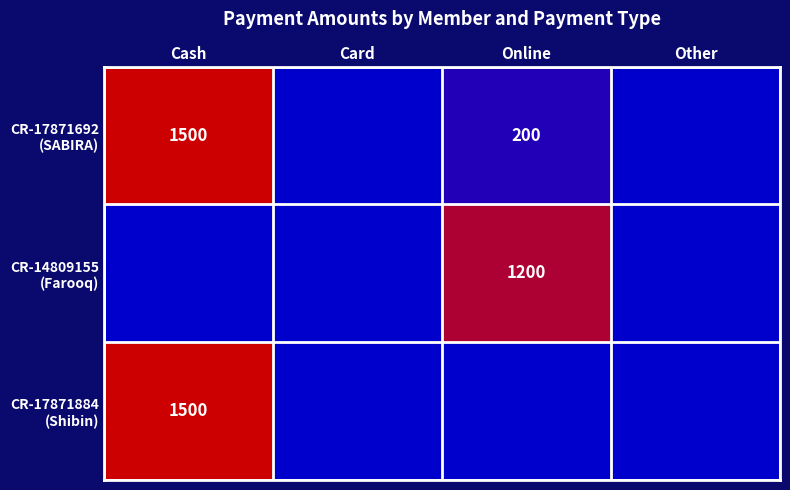

The value of CR-17871884 (Shibin) at Card is -731. True or false?

False